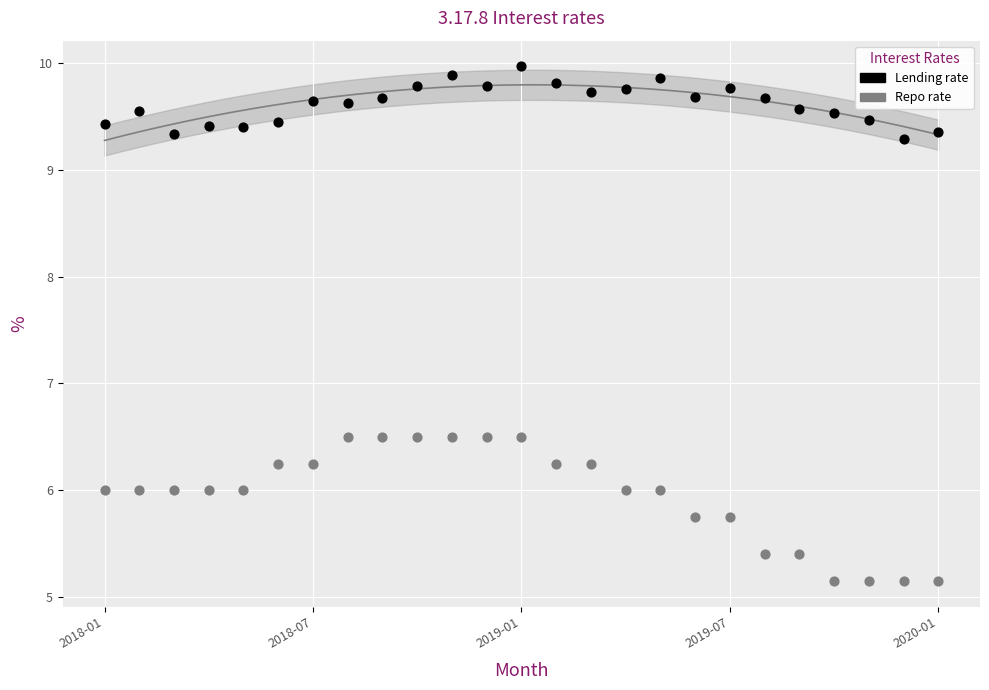

Which series has the widest spread of Y values?

Repo rate